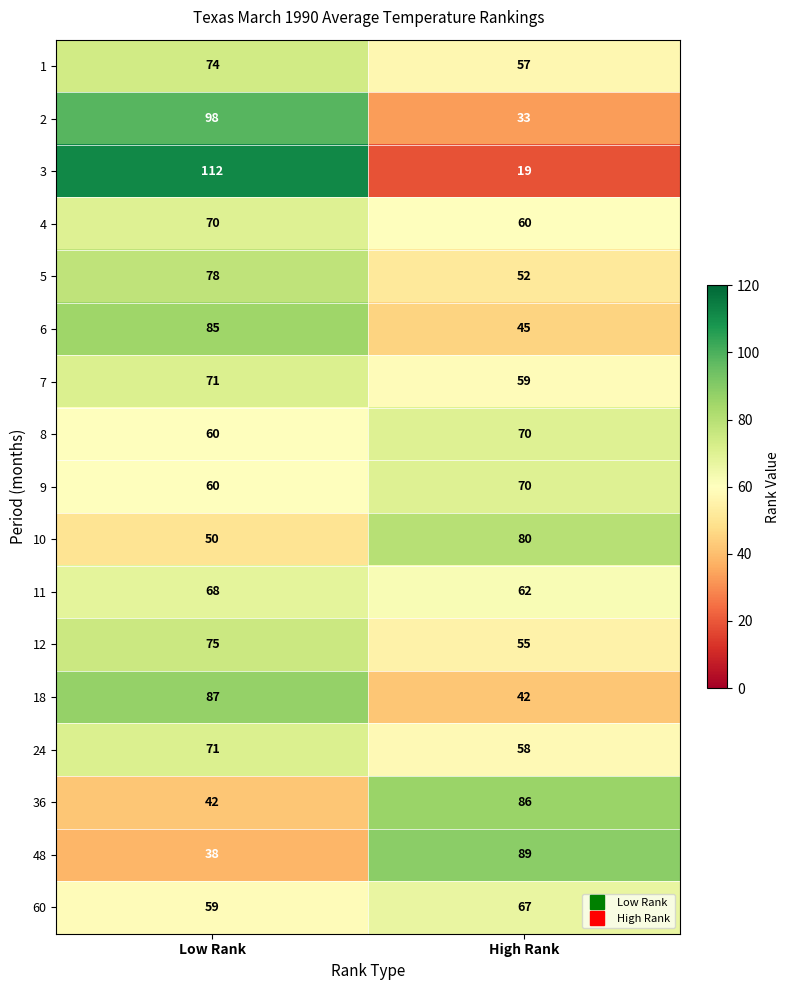

At which label does 36 reach its minimum?

Low Rank